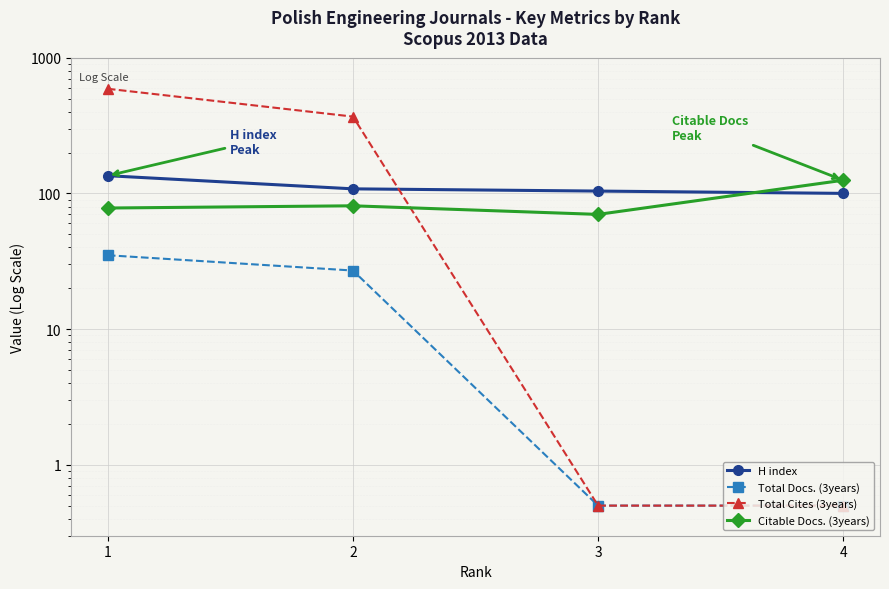

What is the lowest value of the Citable Docs. (3years) series?

70.0